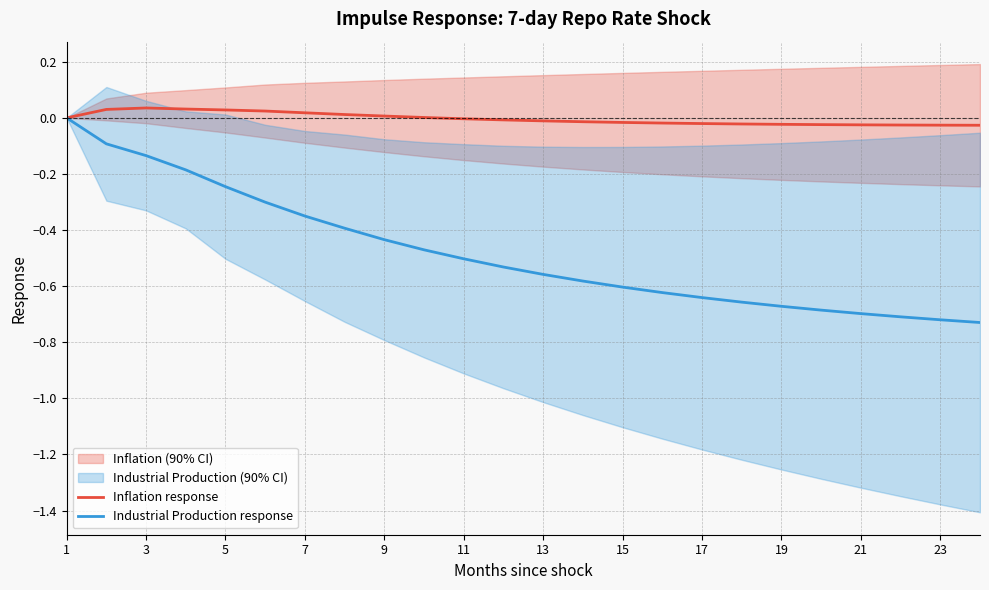

How many values in Inflation response are above zero?

9